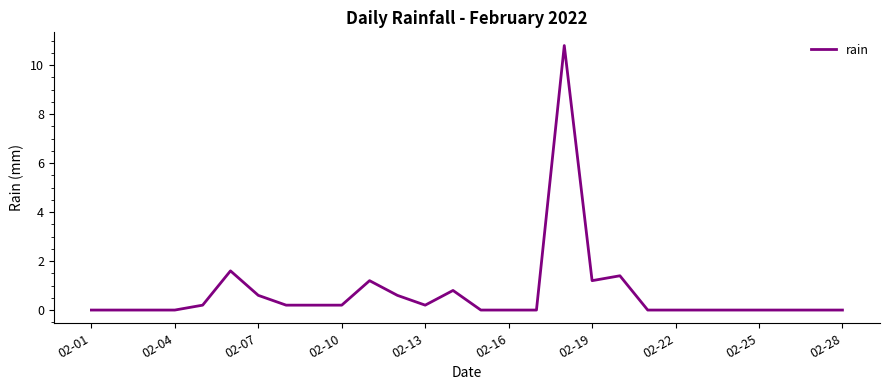

What is the maximum value shown in the chart?

10.8